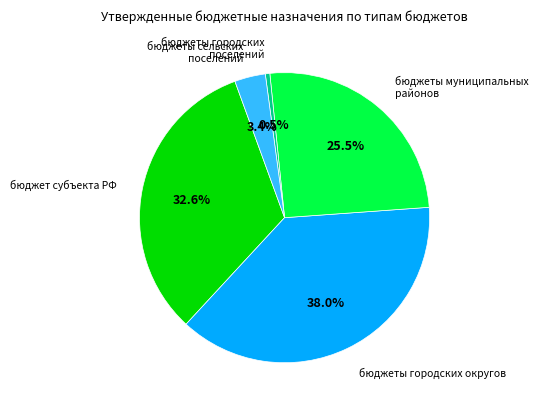

Is there a majority slice in this chart?

No